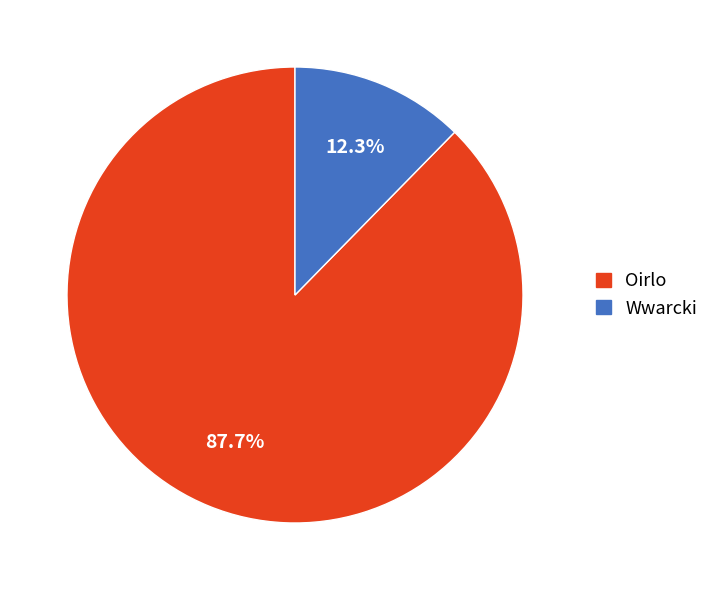

The Oirlo slice represents 88% of the pie. True or false?

True